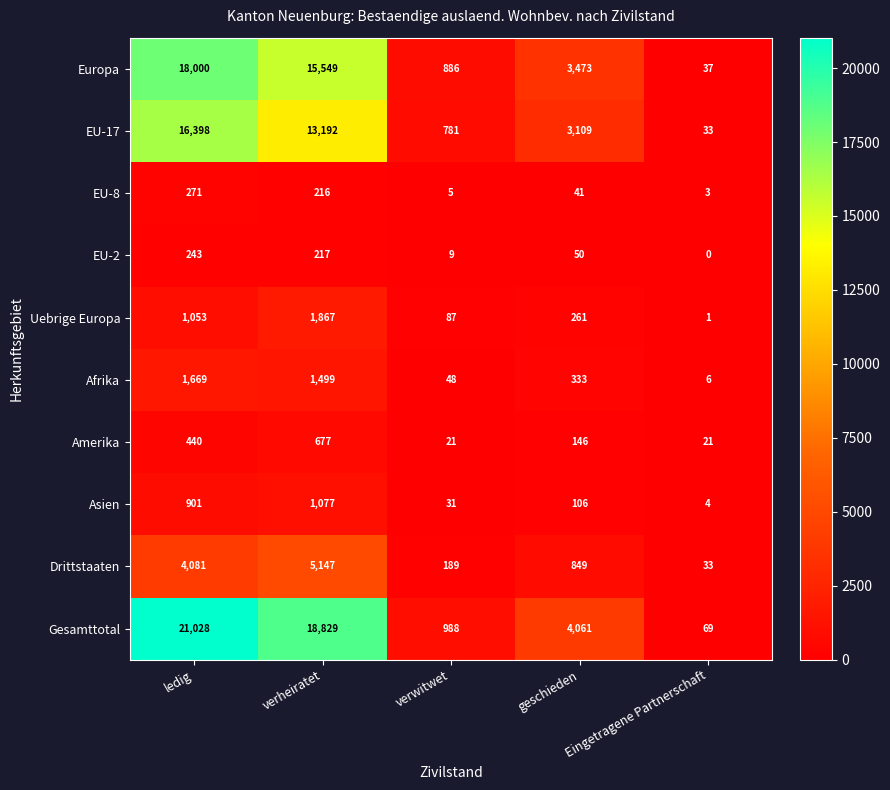

Rank the categories by Drittstaaten value from lowest to highest.

Eingetragene Partnerschaft, verwitwet, geschieden, ledig, verheiratet